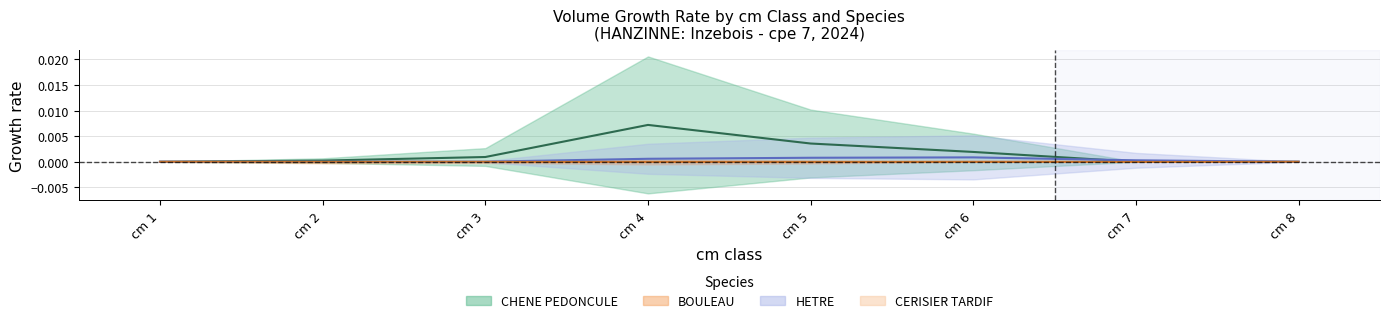

Which series has the widest spread of values?

CHENE PEDONCULE